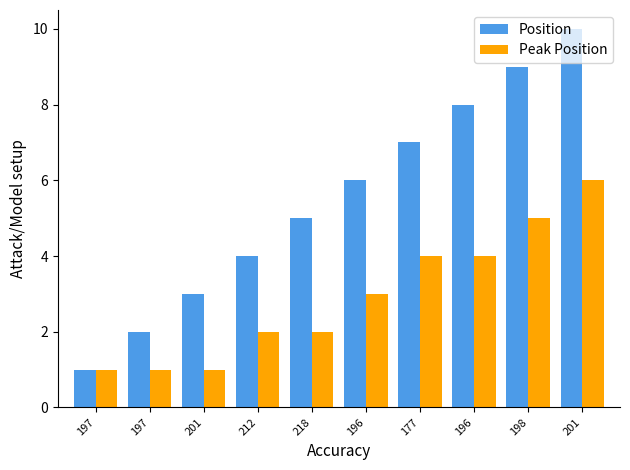

What is the greatest value displayed?

10